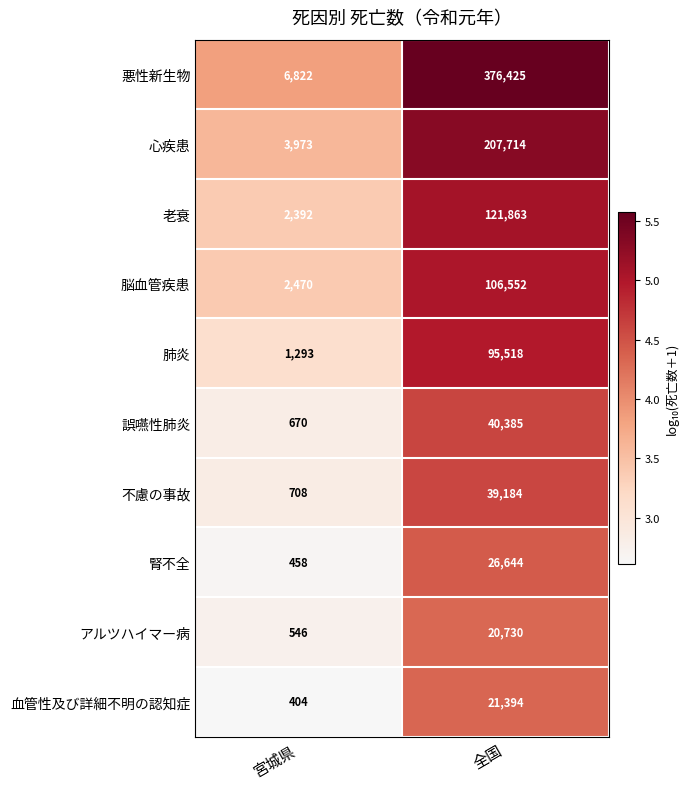

What is the total value across all series at 宮城県?

19736